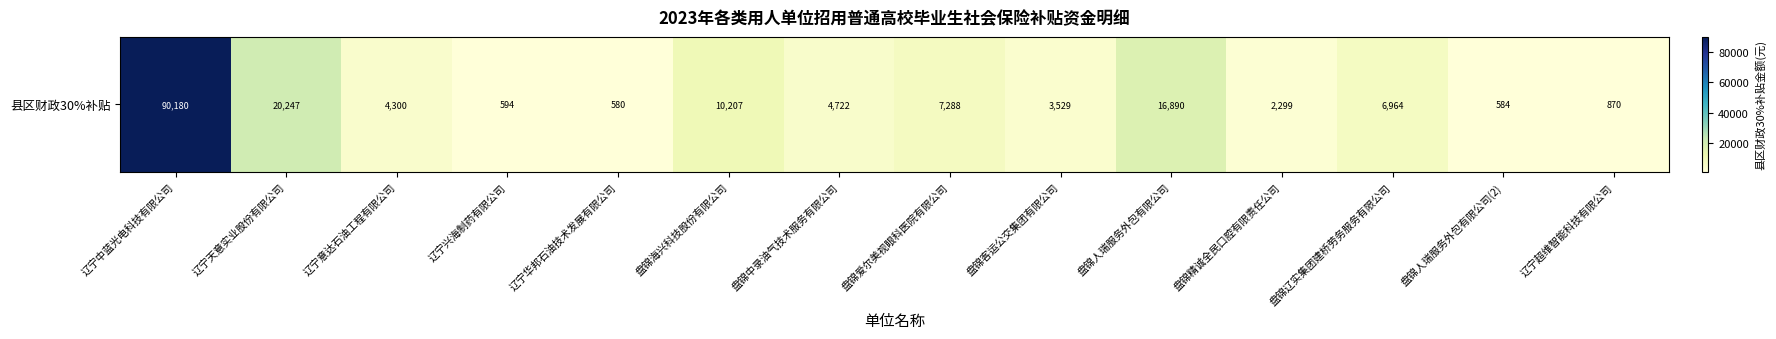

Reading left to right, extract all data points from this chart.

辽宁中蓝光电科技有限公司=90180.3	辽宁天意实业股份有限公司=20247.2	辽宁意达石油工程有限公司=4299.6	辽宁兴海制药有限公司=593.9	辽宁华邦石油技术发展有限公司=580.1	盘锦海兴科技股份有限公司=10207.0	盘锦中录油气技术服务有限公司=4722.4	盘锦爱尔美视眼科医院有限公司=7288.3	盘锦客运公交集团有限公司=3528.9	盘锦人瑞服务外包有限公司=16890.2	盘锦精诚全民口腔有限责任公司=2299.1	盘锦辽实集团建桥劳务服务有限公司=6963.9	盘锦人瑞服务外包有限公司(2)=584.1	辽宁超维智能科技有限公司=870.2